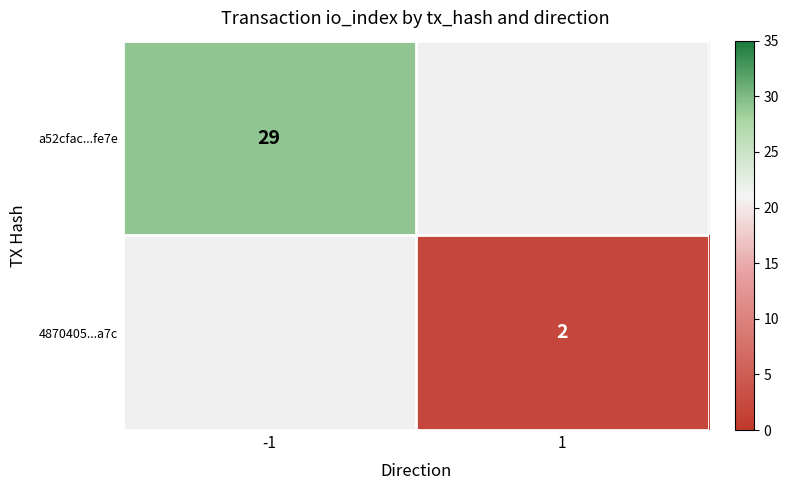

Which label corresponds to the smallest value in the chart?

1